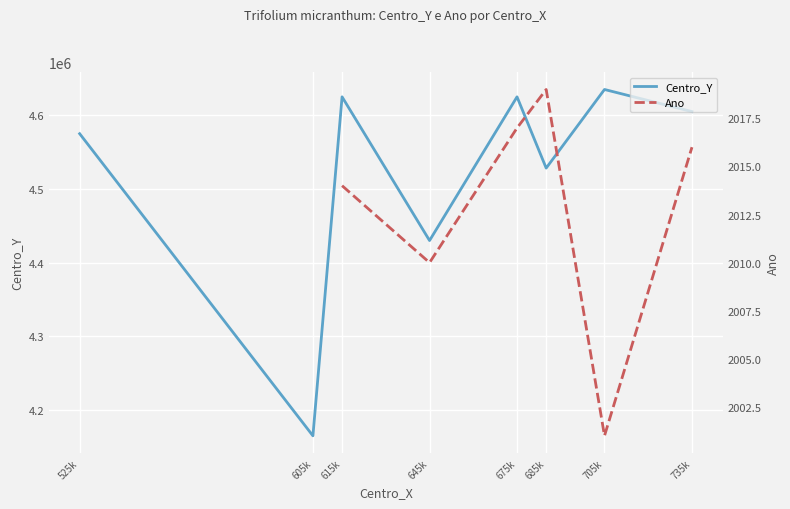

True or false: Centro_Y and Ano cross at least once.

False